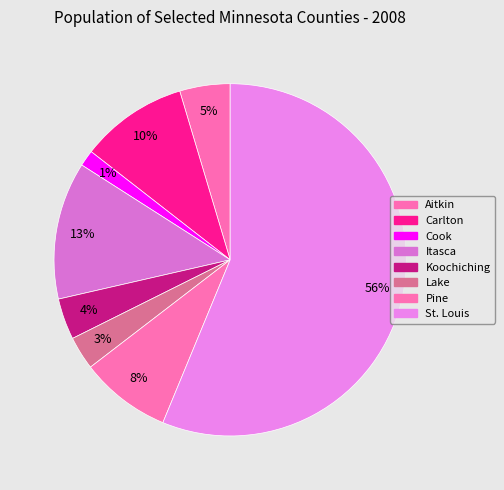

Is it true that Itasca is 13% of the pie?

True